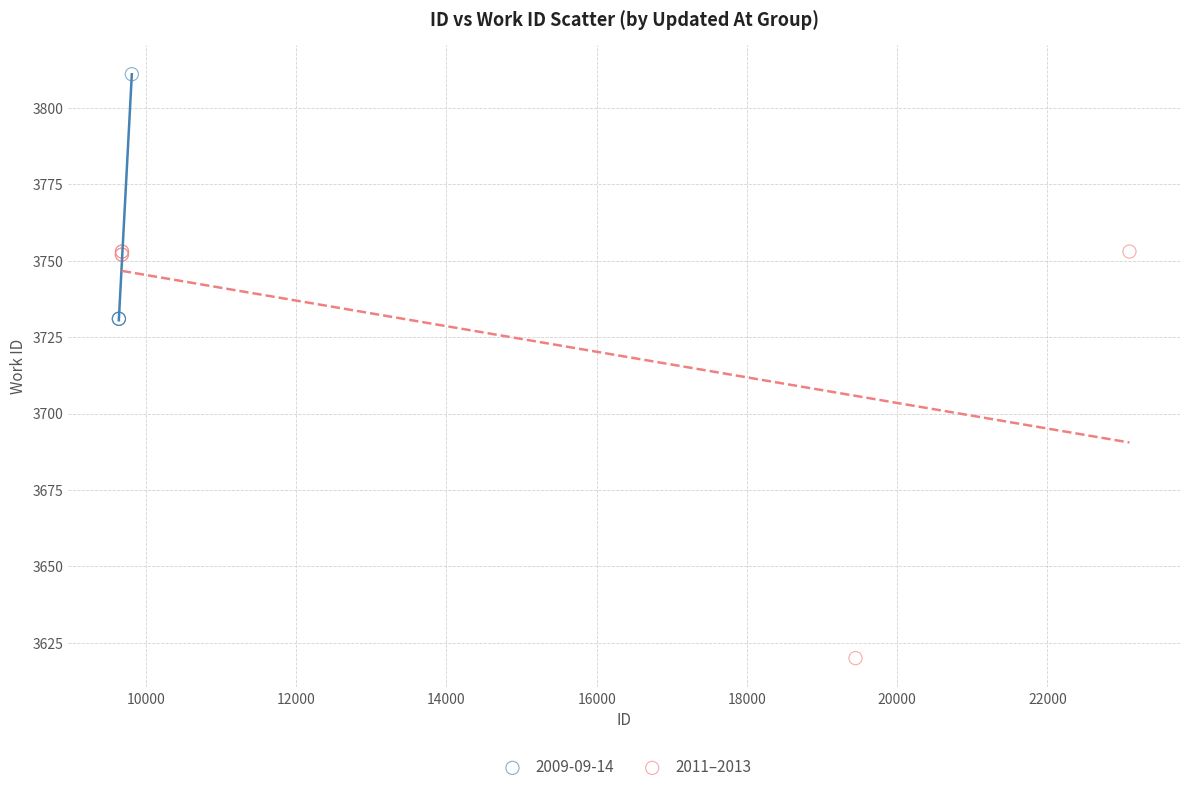

Which series contains the lowest Y value?

2011–2013